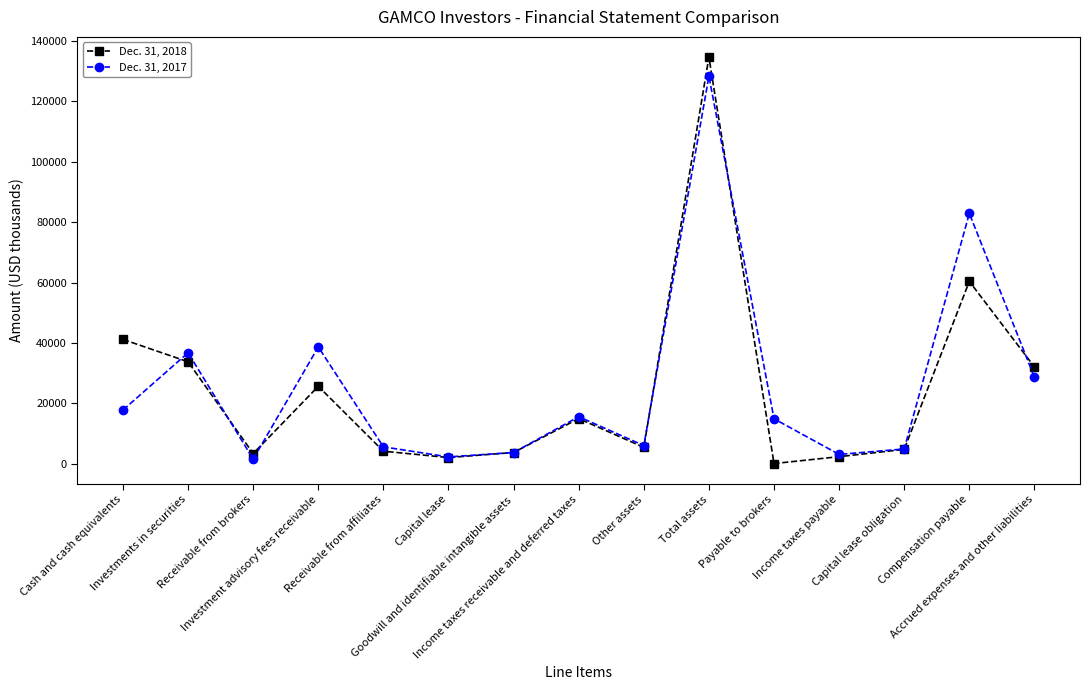

List the series in order of their overall mean, lowest first.

Dec. 31, 2018, Dec. 31, 2017